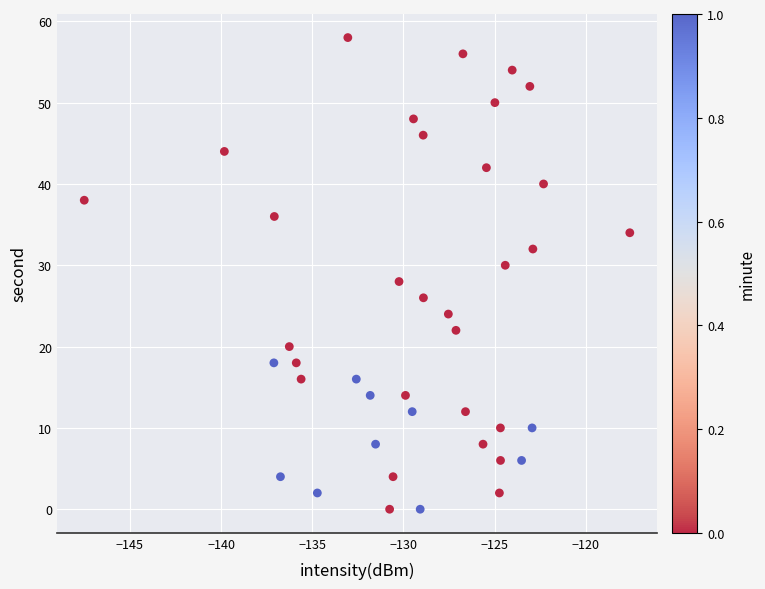

What is the range of Y values (max minus min)?

58